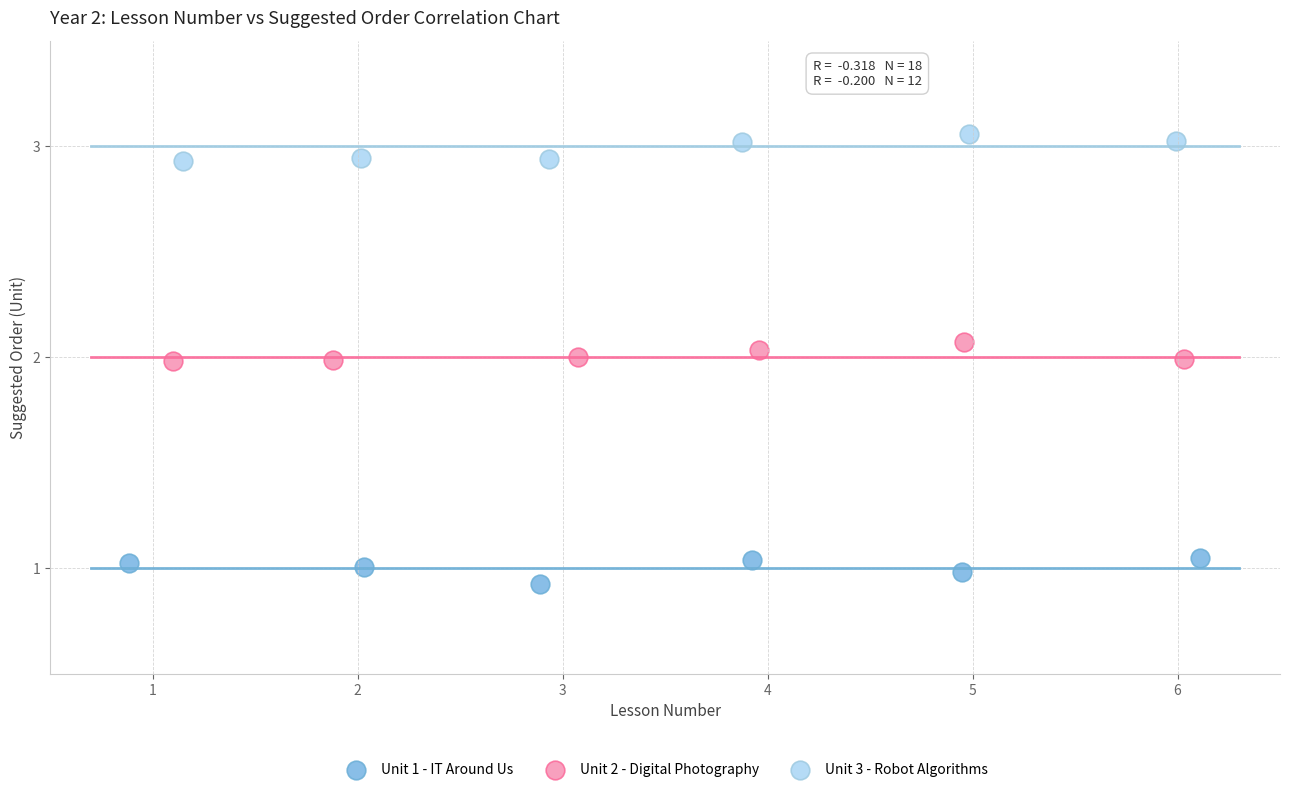

What are all the series names shown in the legend?

Unit 1 - IT Around Us, Unit 2 - Digital Photography, Unit 3 - Robot Algorithms